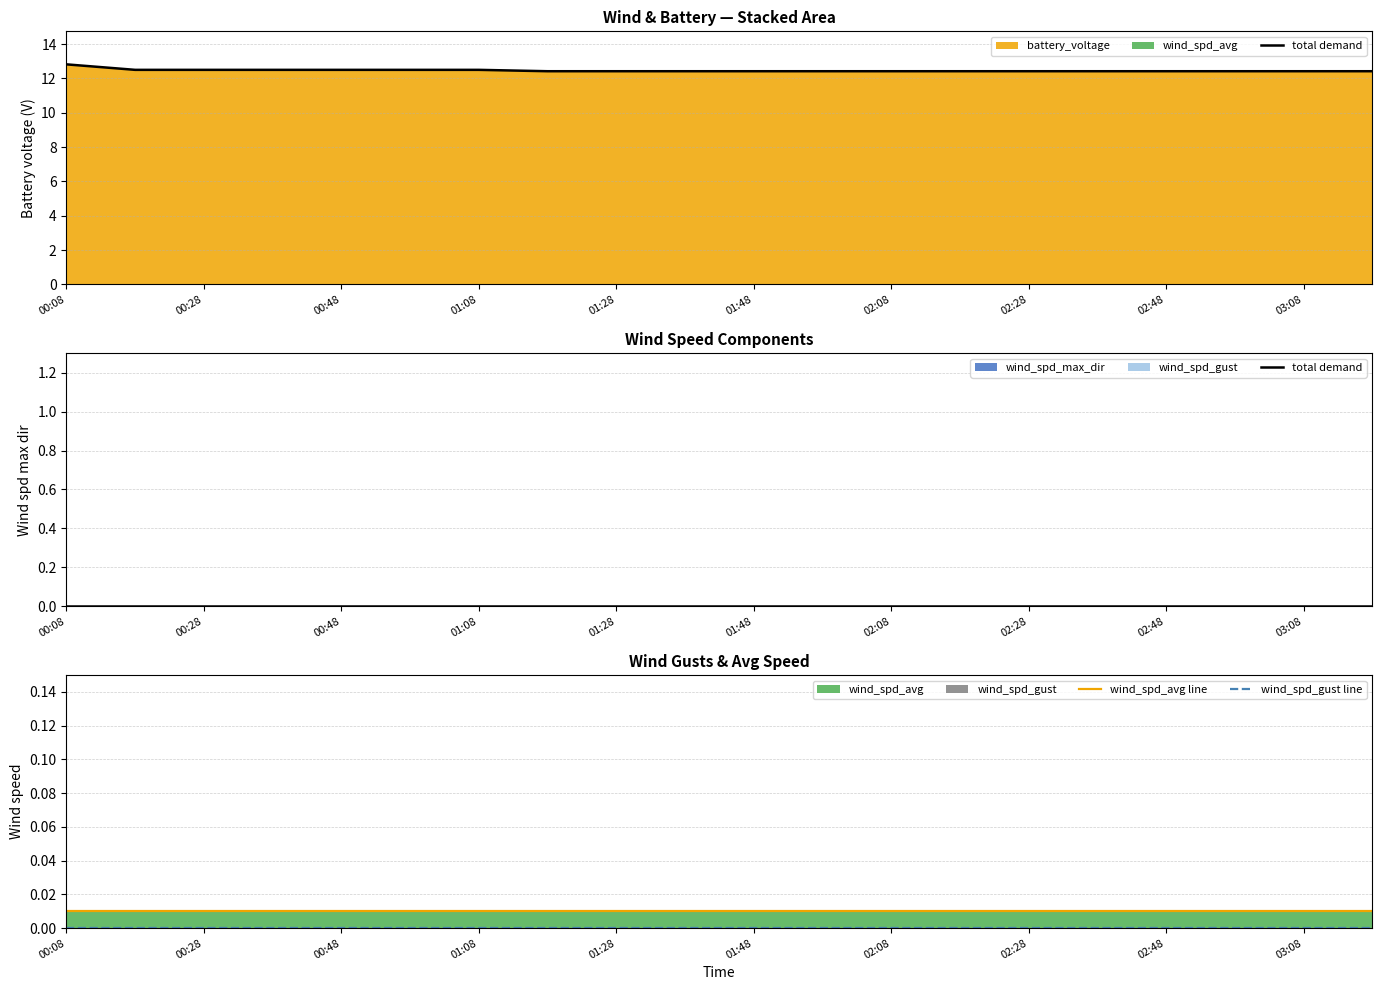

True or false: wind_spd_gust line and total demand cross at least once.

False